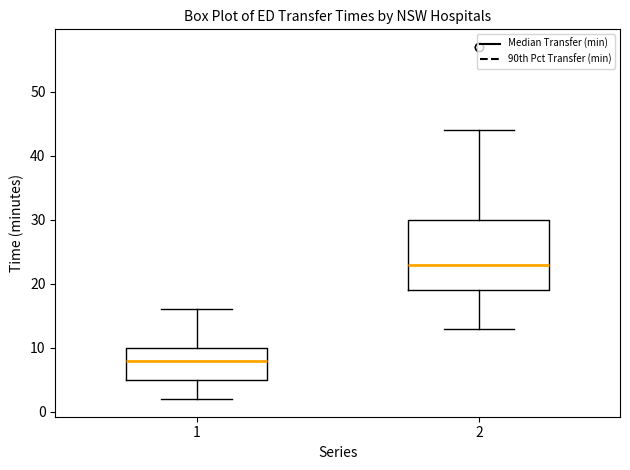

Reading left to right, read every box against the y-axis: the position of its median line, the range the box covers, and the ends of its whiskers. The values are not printed on the chart, so give them approximately, as read against the axis.

1: median 8, box 5 to 10, whiskers 2 to 16
2: median 23, box 19 to 30, whiskers 13 to 44